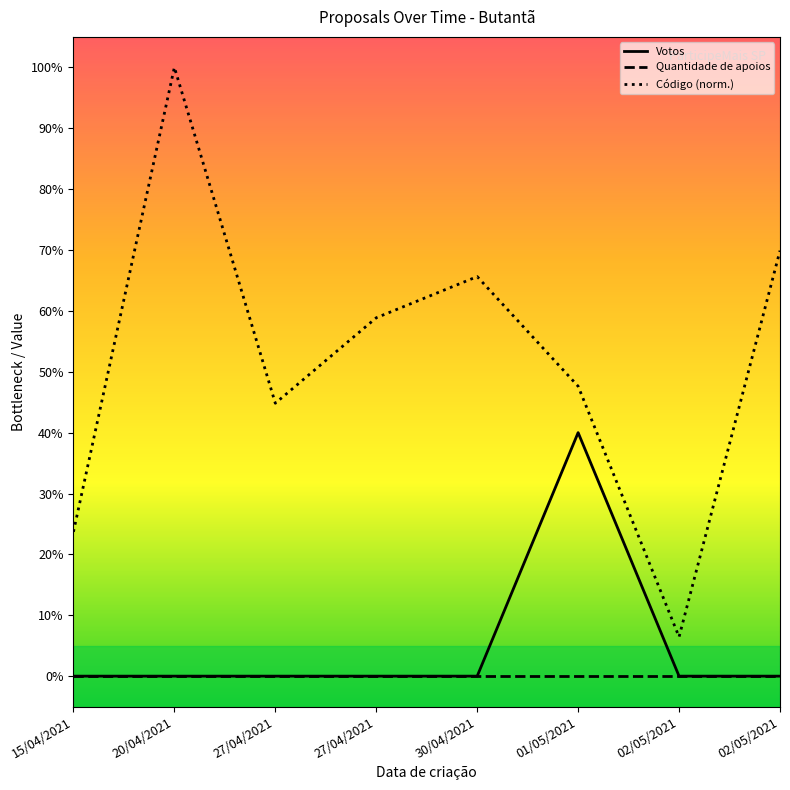

At which category does the chart reach its minimum across all series?

15/04/2021